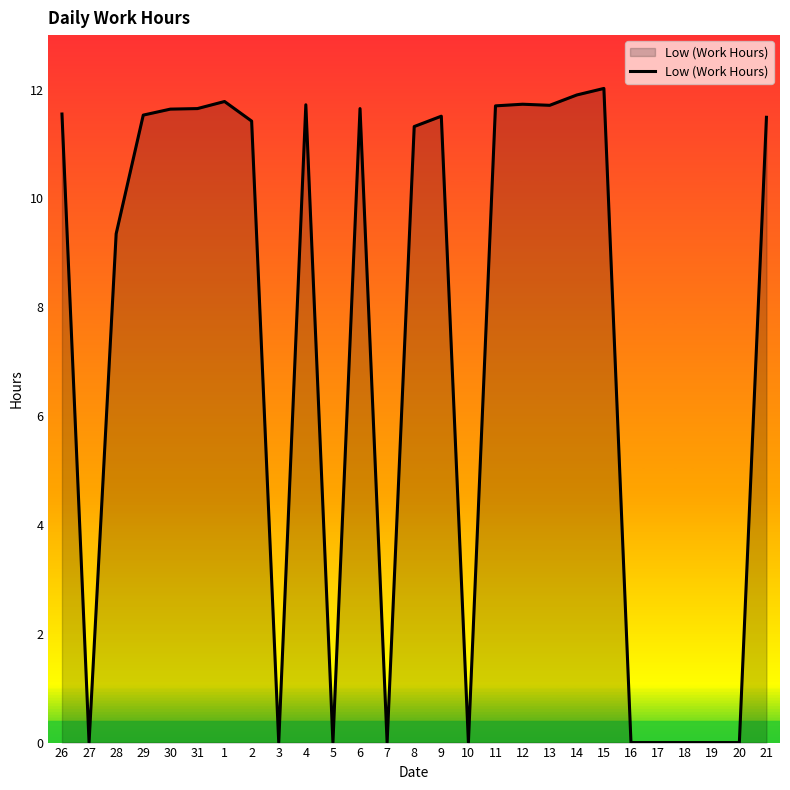

What is the difference between the maximum and minimum values?

12.0